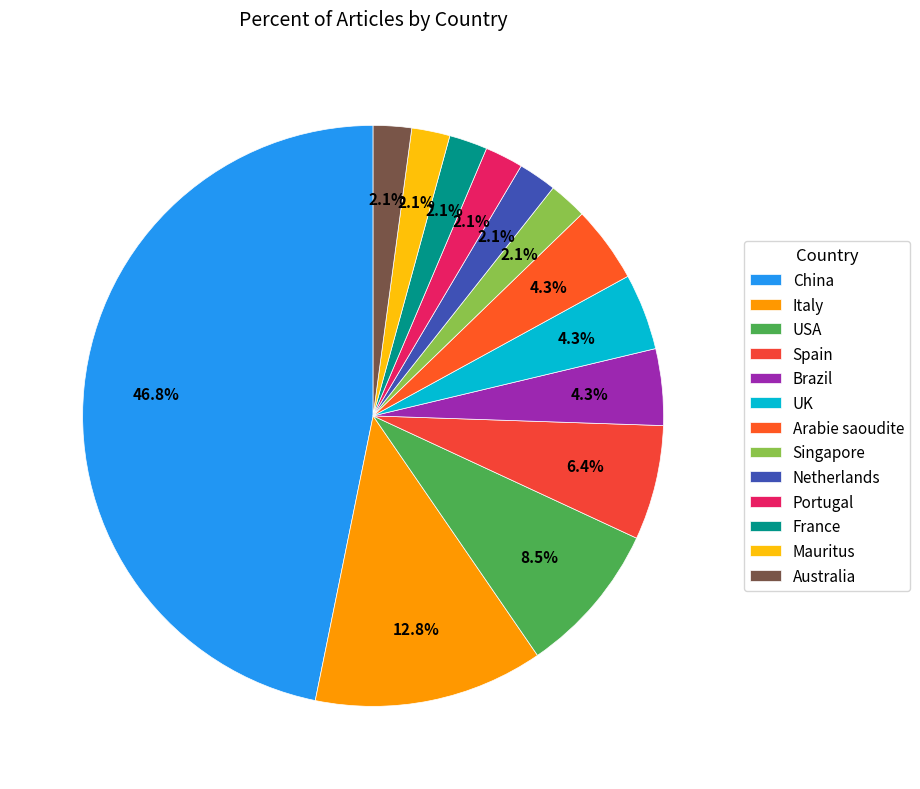

Which slice is the largest?

China